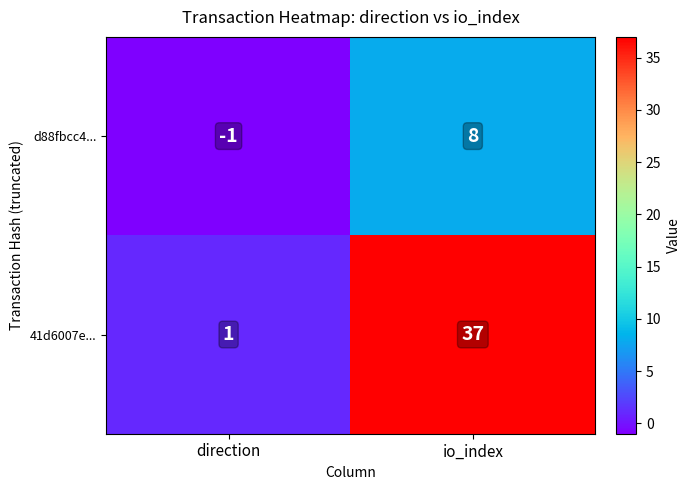

Reading right to left, what are all the values shown in this chart?

d88fbcc4...: io_index=8	direction=-1
41d6007e...: io_index=37	direction=1